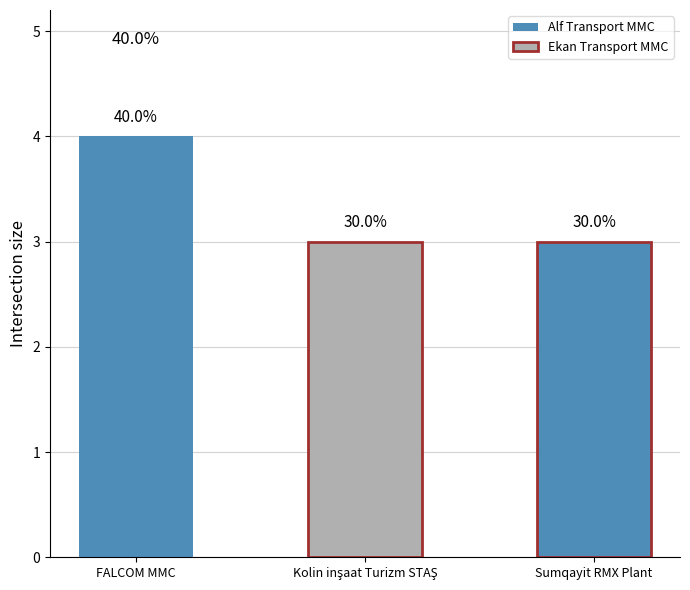

How many bars are there in total?

3